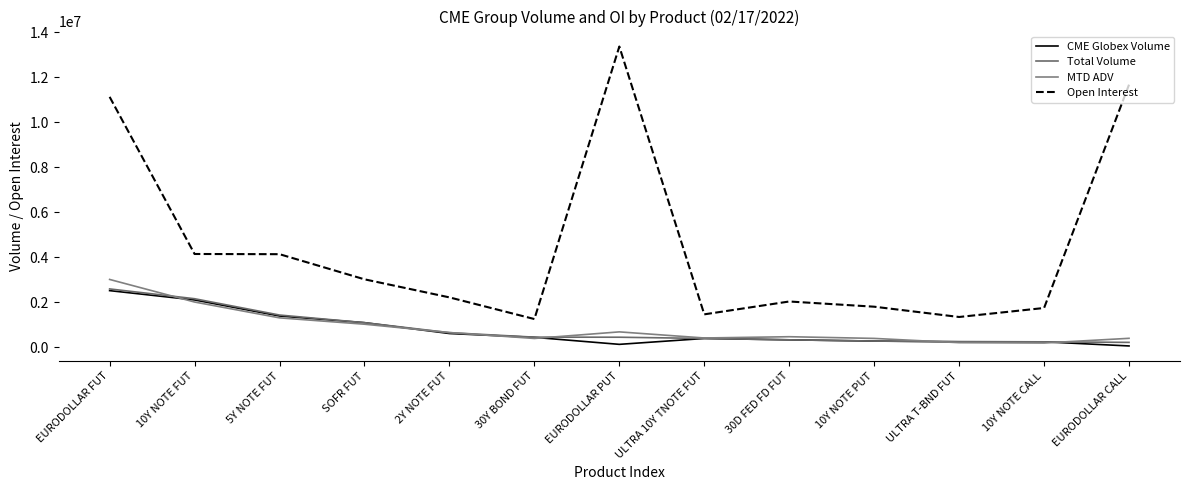

What are all the series names shown in the legend?

CME Globex Volume, Total Volume, MTD ADV, Open Interest